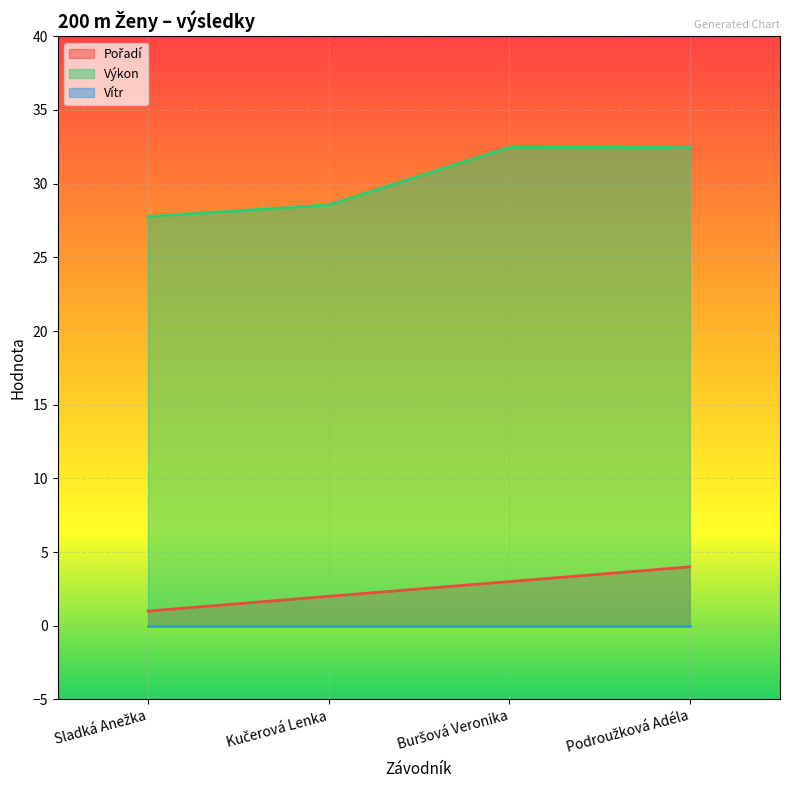

Which has a higher value, Buršová Veronika or Sladká Anežka?

Buršová Veronika